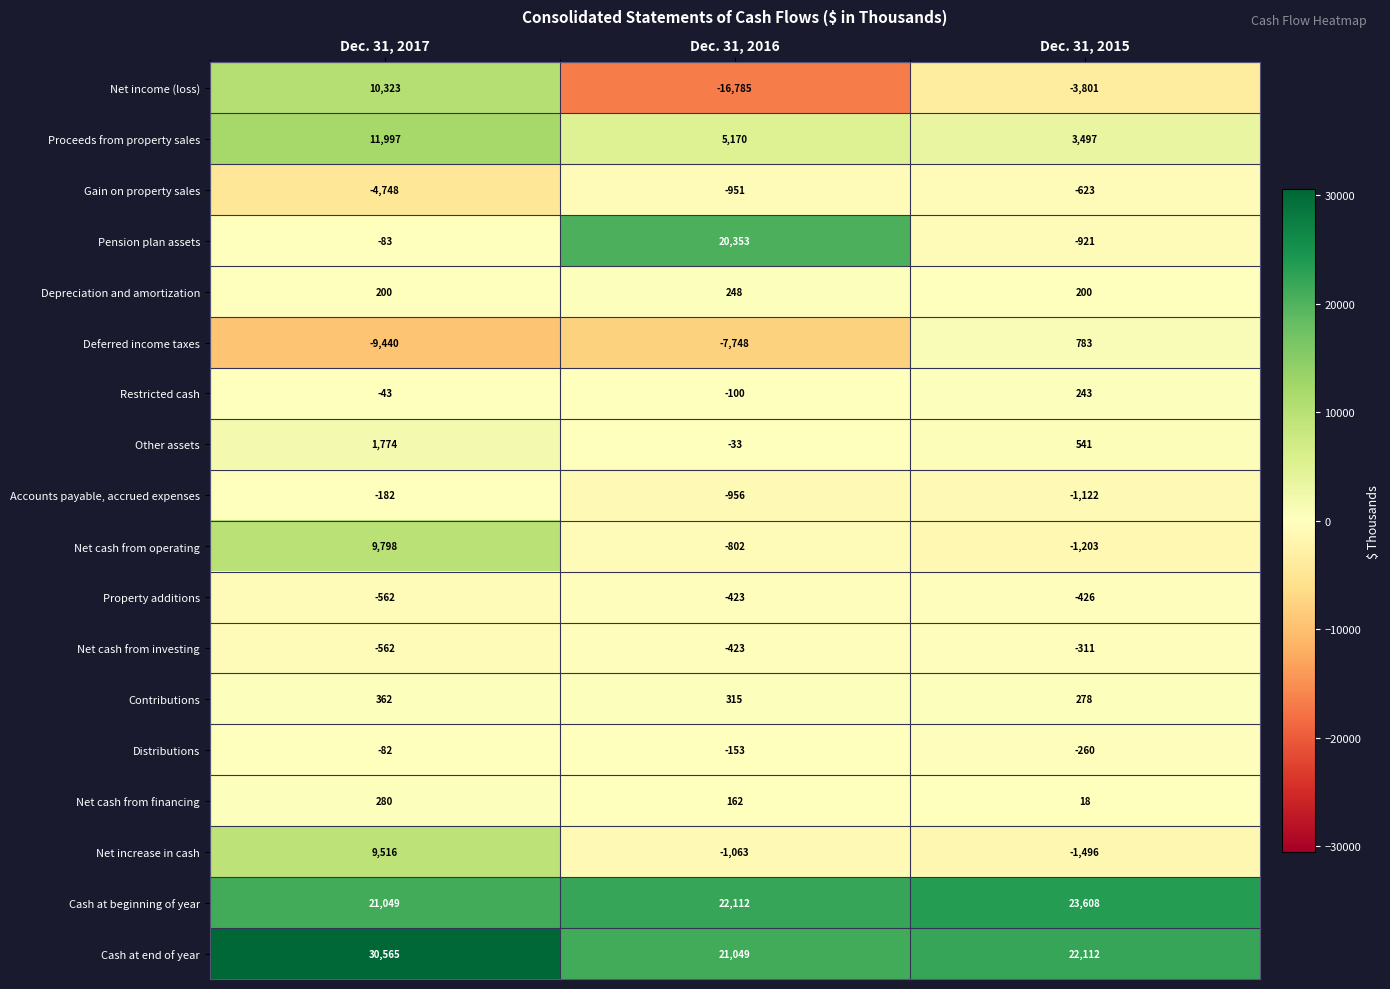

Rank the series at Dec. 31, 2015 from highest to lowest value.

Cash at beginning of year, Cash at end of year, Proceeds from property sales, Deferred income taxes, Other assets, Contributions, Restricted cash, Depreciation and amortization, Net cash from financing, Distributions, Net cash from investing, Property additions, Gain on property sales, Pension plan assets, Accounts payable, accrued expenses, Net cash from operating, Net increase in cash, Net income (loss)